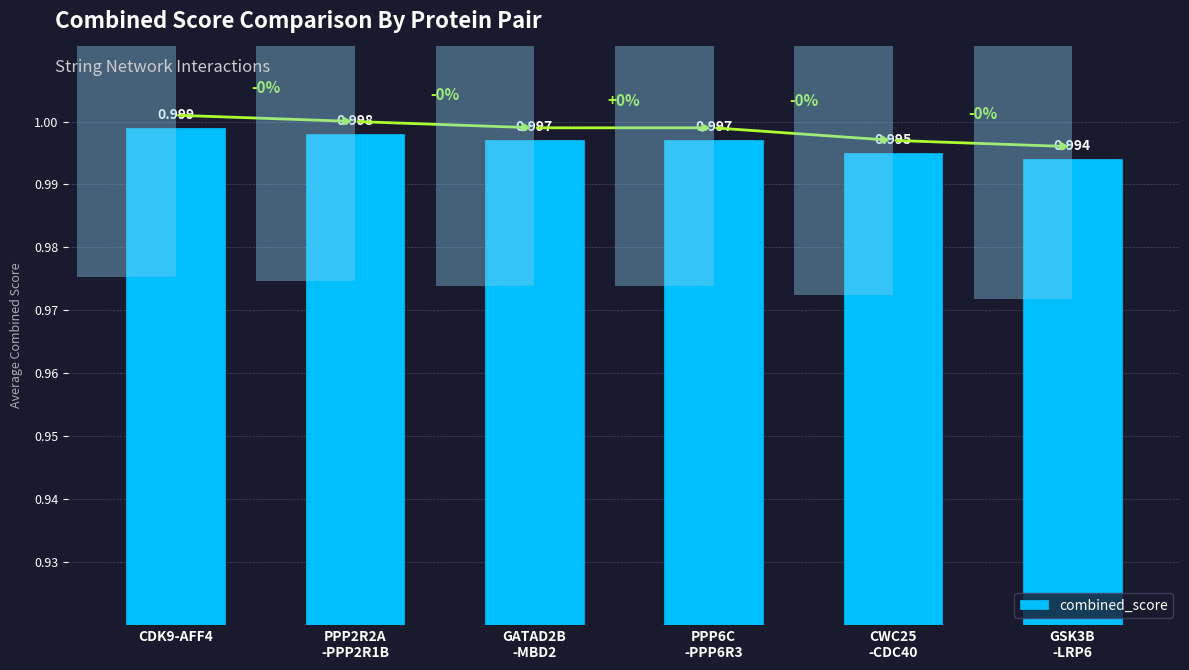

Does the chart contain any negative values?

No